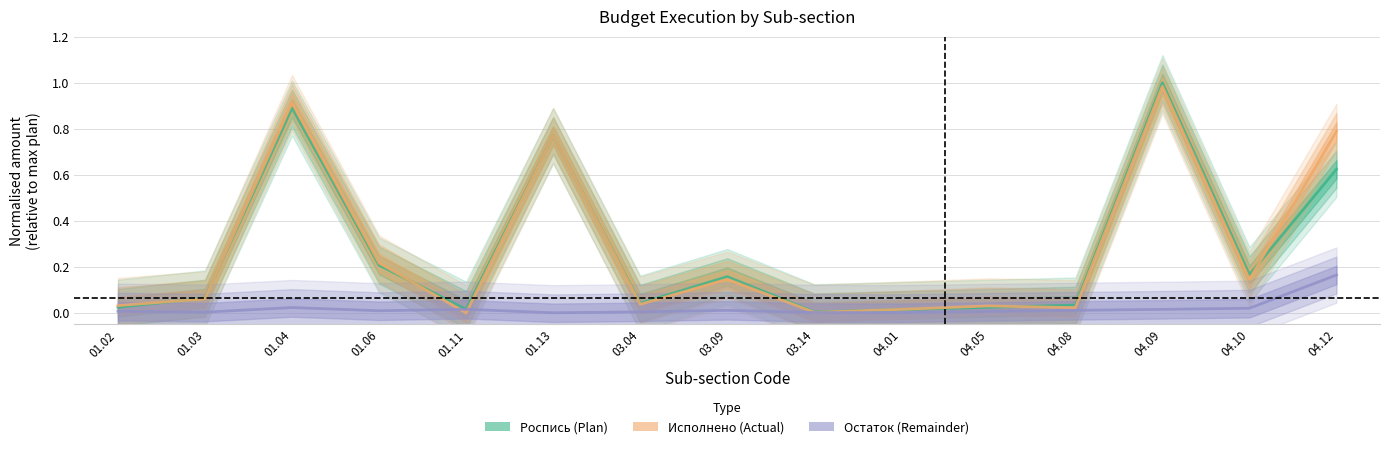

What is the label of the 6th point from the right?

04.01